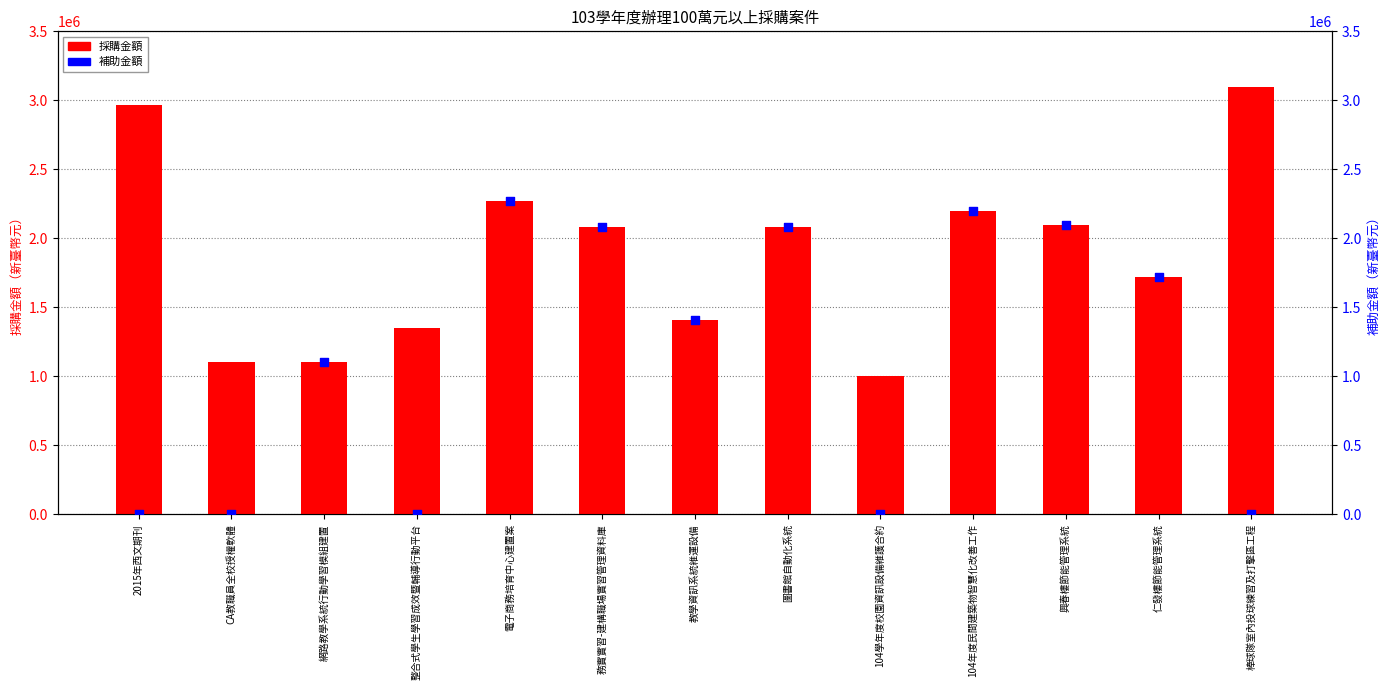

Which series has the largest total across all categories?

採購金額